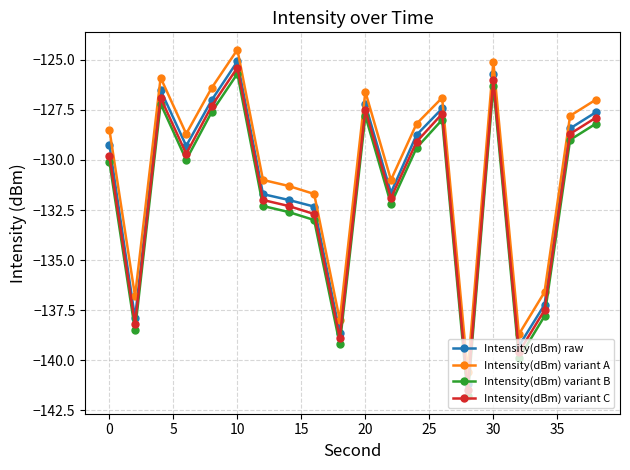

How many interior local peaks does the Intensity(dBm) variant A series have?

5